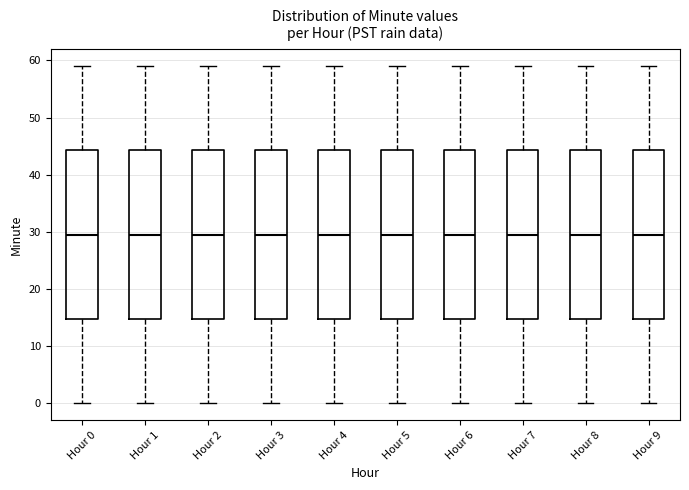

Reading left to right, read every box against the y-axis: the position of its median line, the range the box covers, and the ends of its whiskers. The values are not printed on the chart, so give them approximately, as read against the axis.

Hour 0: median 30, box 15 to 44, whiskers 0 to 59
Hour 1: median 30, box 15 to 44, whiskers 0 to 59
Hour 2: median 30, box 15 to 44, whiskers 0 to 59
Hour 3: median 30, box 15 to 44, whiskers 0 to 59
Hour 4: median 30, box 15 to 44, whiskers 0 to 59
Hour 5: median 30, box 15 to 44, whiskers 0 to 59
Hour 6: median 30, box 15 to 44, whiskers 0 to 59
Hour 7: median 30, box 15 to 44, whiskers 0 to 59
Hour 8: median 30, box 15 to 44, whiskers 0 to 59
Hour 9: median 30, box 15 to 44, whiskers 0 to 59